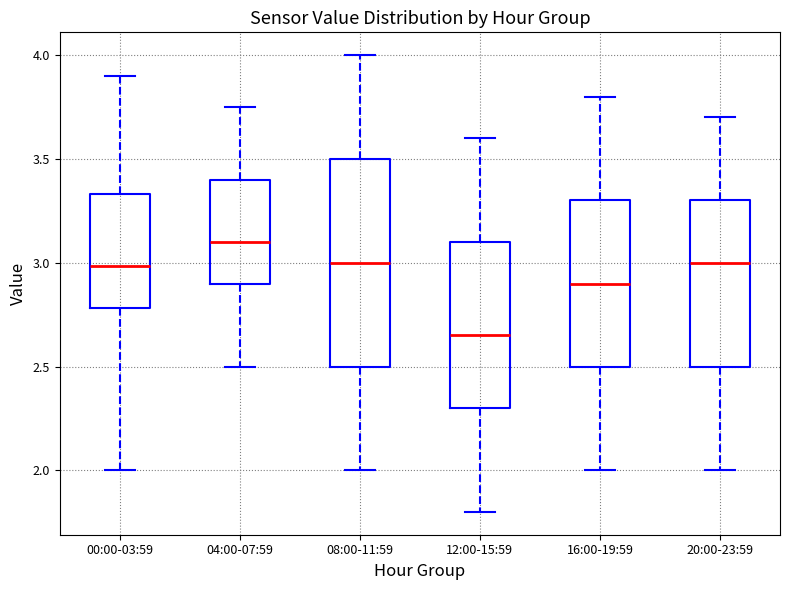

Which box is the tallest, from its lower edge to its upper edge?

08:00-11:59